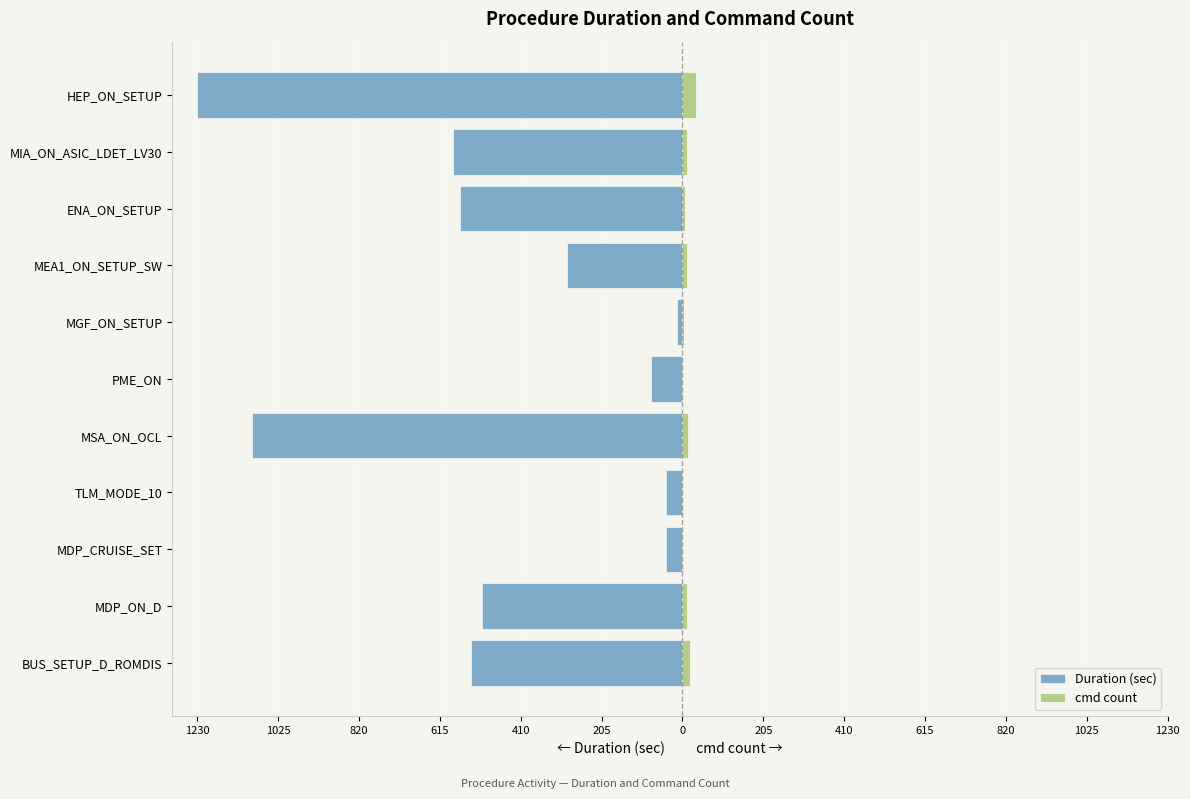

Reading left to right, list all the values displayed in this chart.

Duration (sec): -535	-509	-42	-42	-1092	-80	-14	-292	-564	-582	-1230
cmd count: 20	11	2	2	15	2	3	12	7	11	34